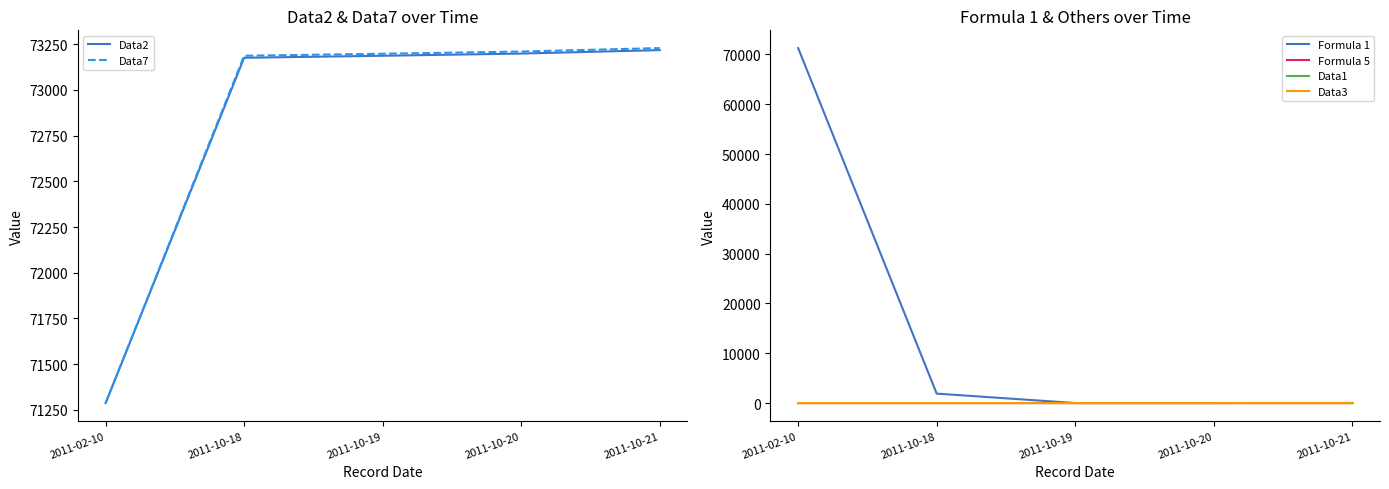

True or false: Formula 1 and Data7 intersect in this chart.

False